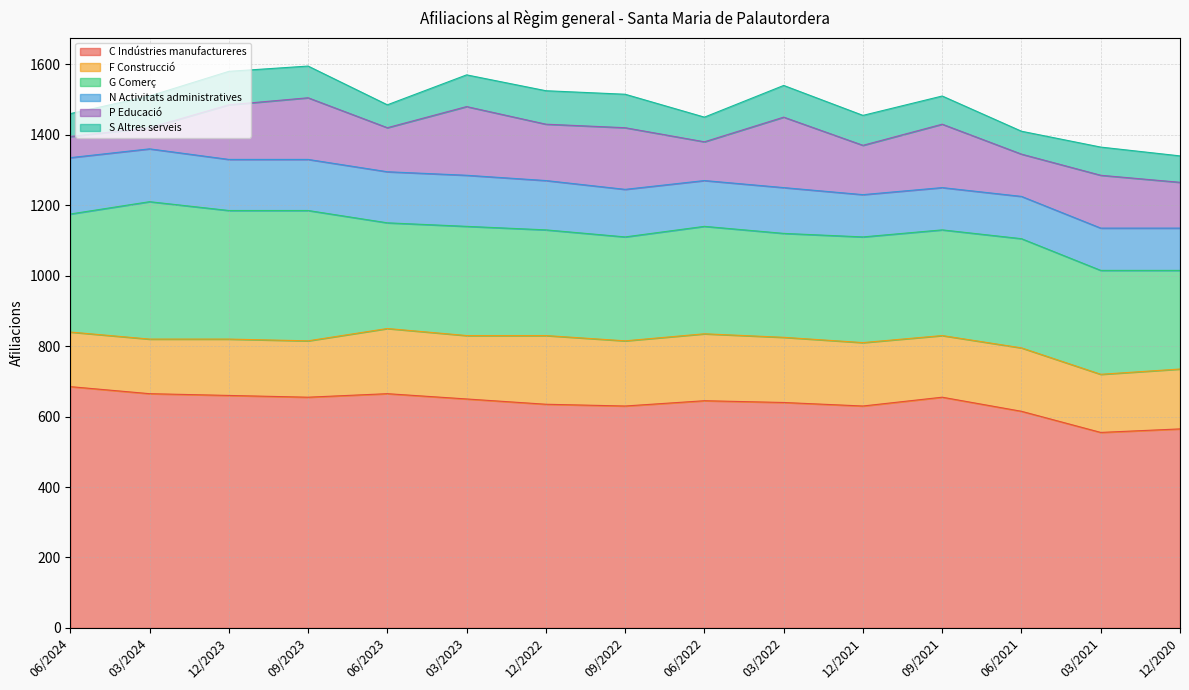

What position from the right is 03/2022?

6